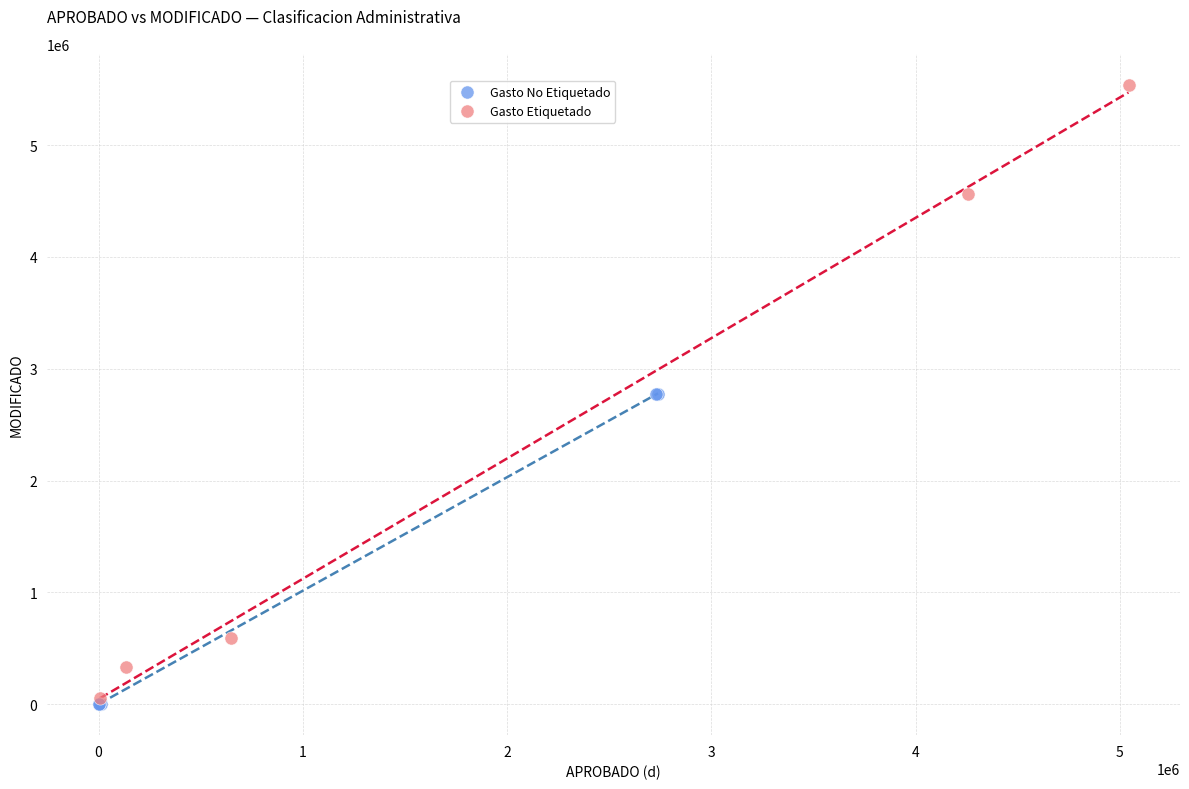

What are all the series names shown in the legend?

Gasto No Etiquetado, Gasto Etiquetado